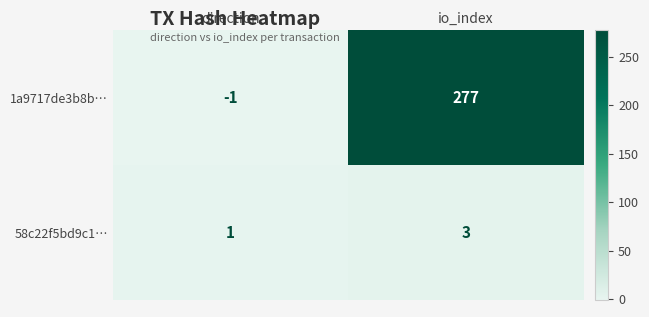

List the series in order of their overall mean, lowest first.

58c22f5bd9c1…, 1a9717de3b8b…